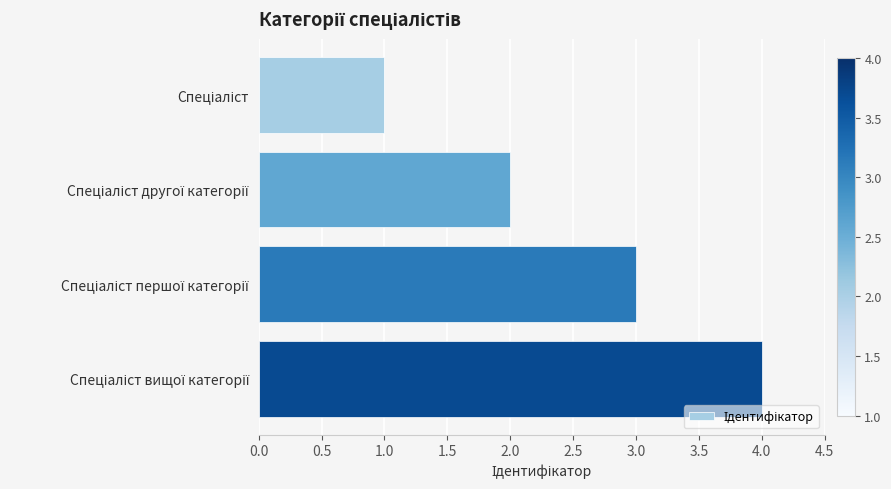

What is the greatest value displayed?

4